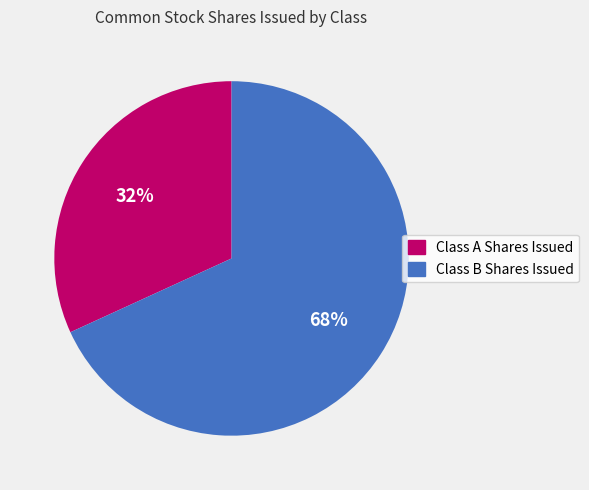

To the nearest percent, what is the combined percentage of Class B Shares Issued and Class A Shares Issued?

100%